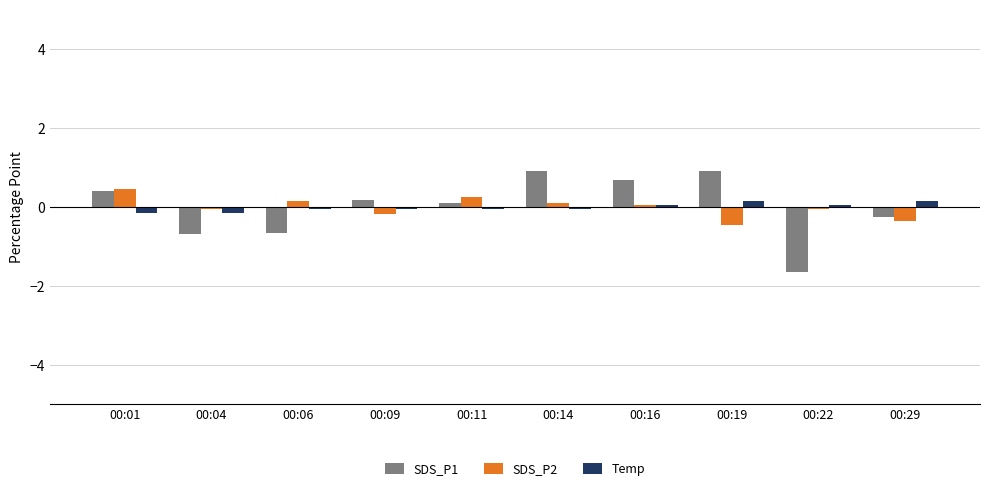

What is the value of the SDS_P1 bar at the 8th from the left?

0.9